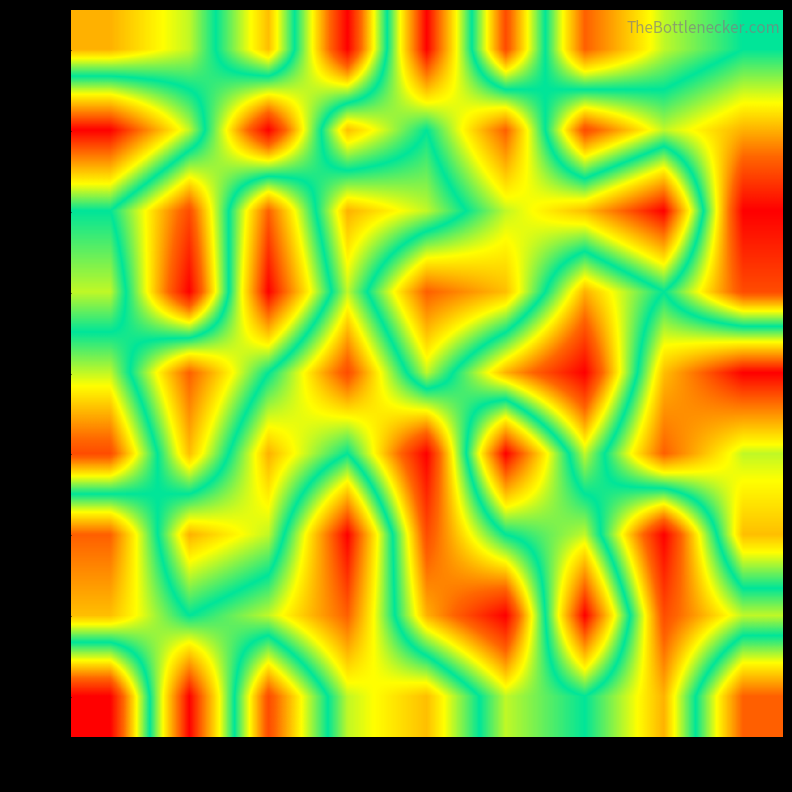

At how many categories does at least one series exceed 5?

9